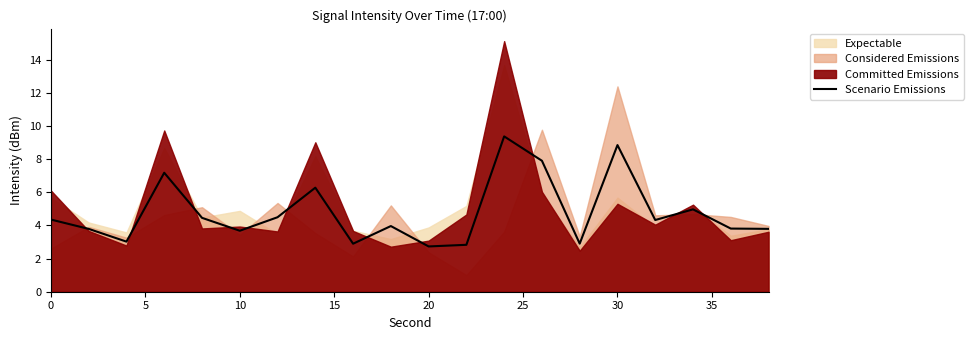

How many data points are above 4?

10